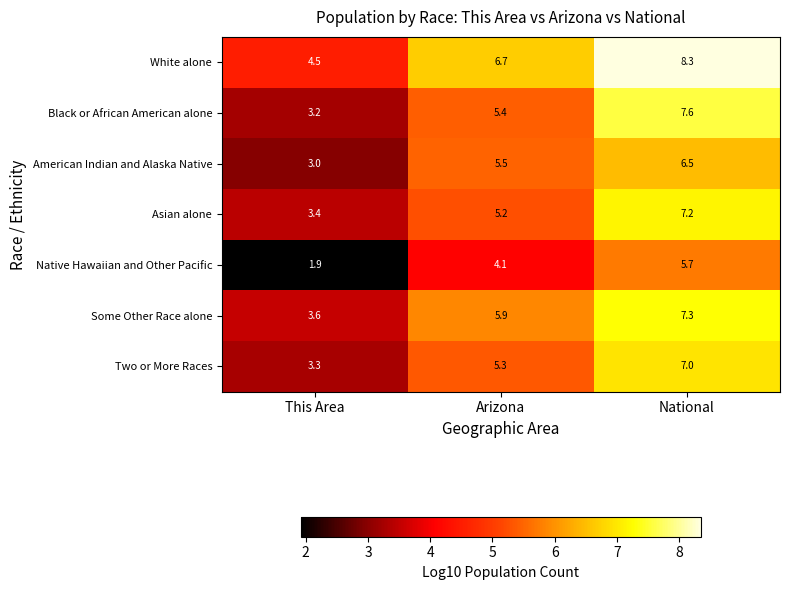

The value of Two or More Races at Arizona is 1.8. True or false?

False